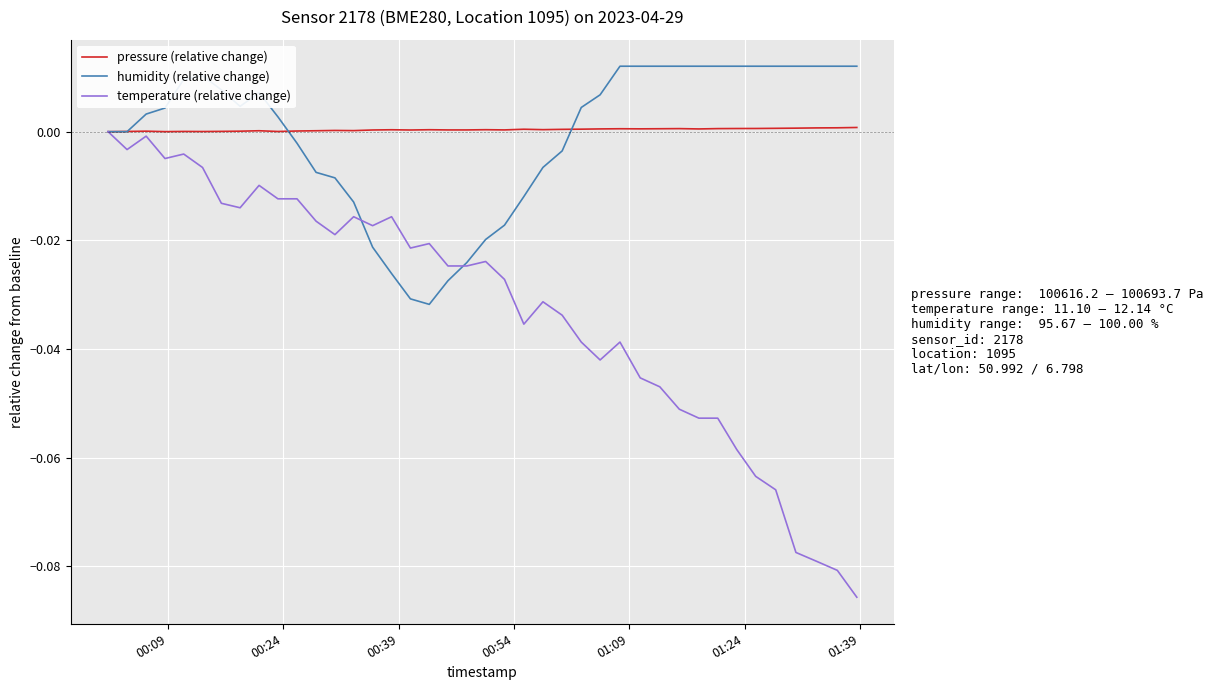

Which series has the largest range (max minus min)?

temperature (relative change)